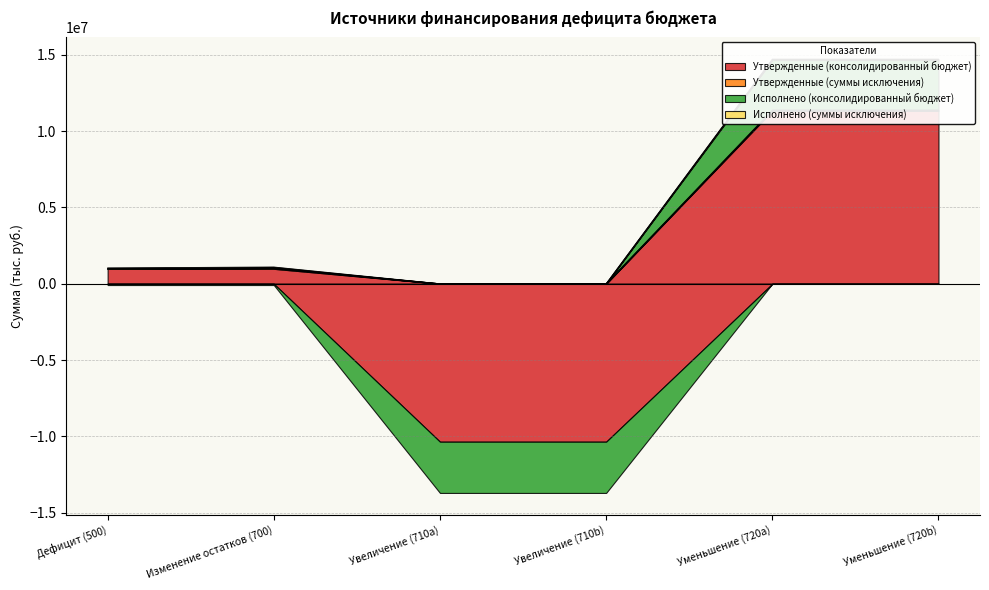

Rank the series at 710 from highest to lowest value.

Утвержденные (суммы исключения), Исполнено (суммы исключения), Исполнено (консолидированный бюджет), Утвержденные (консолидированный бюджет)